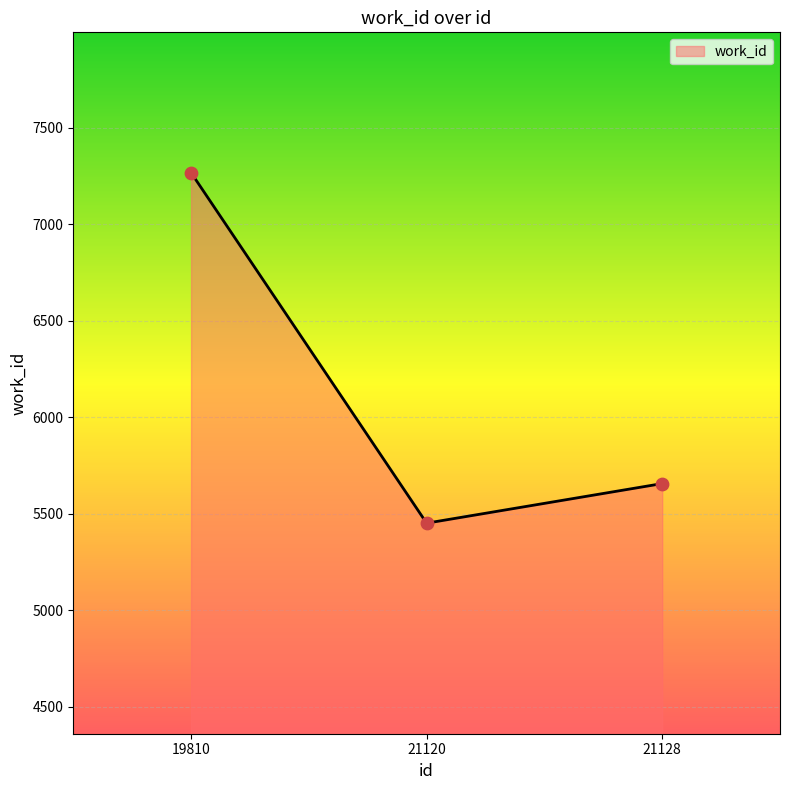

Approximately how many times larger is the value at 19810 compared to 21128?

1.3